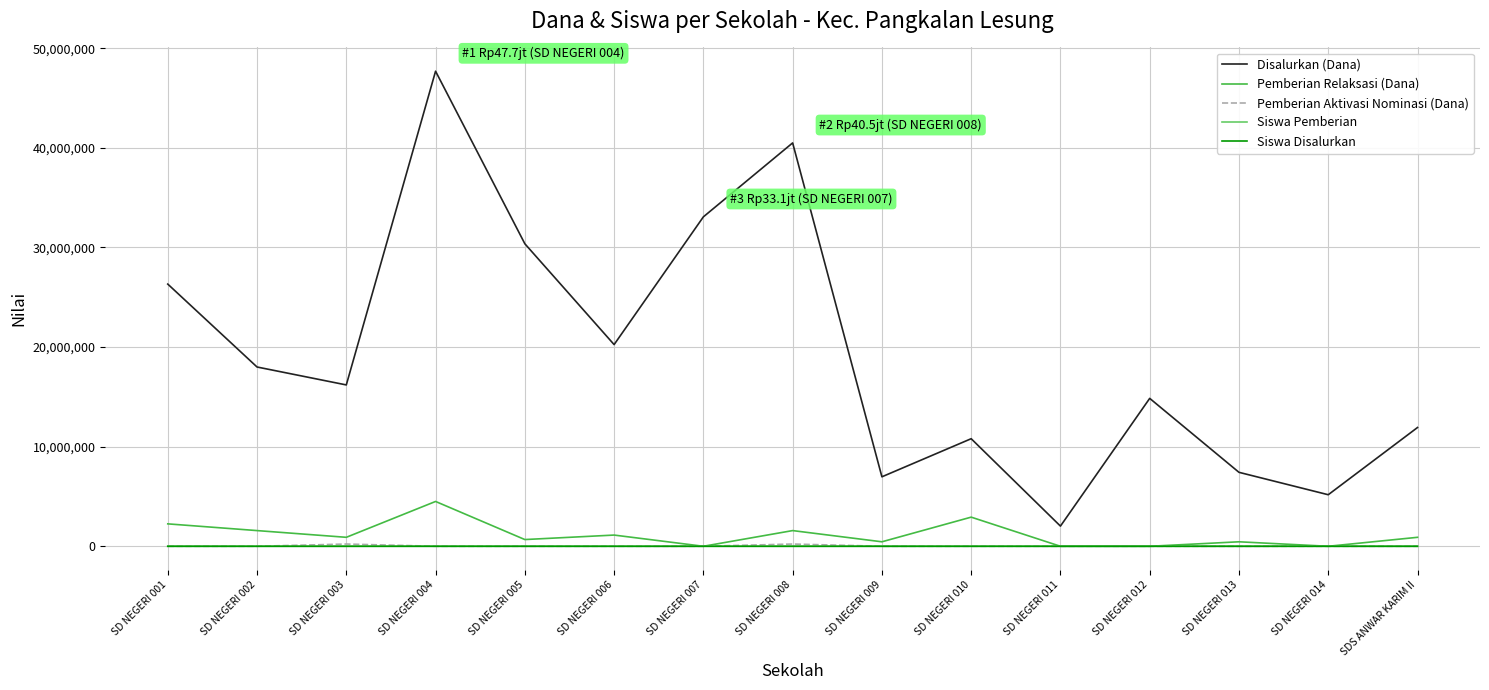

Between SD NEGERI 006 and SD NEGERI 007, which series saw the biggest shift?

Disalurkan (Dana)